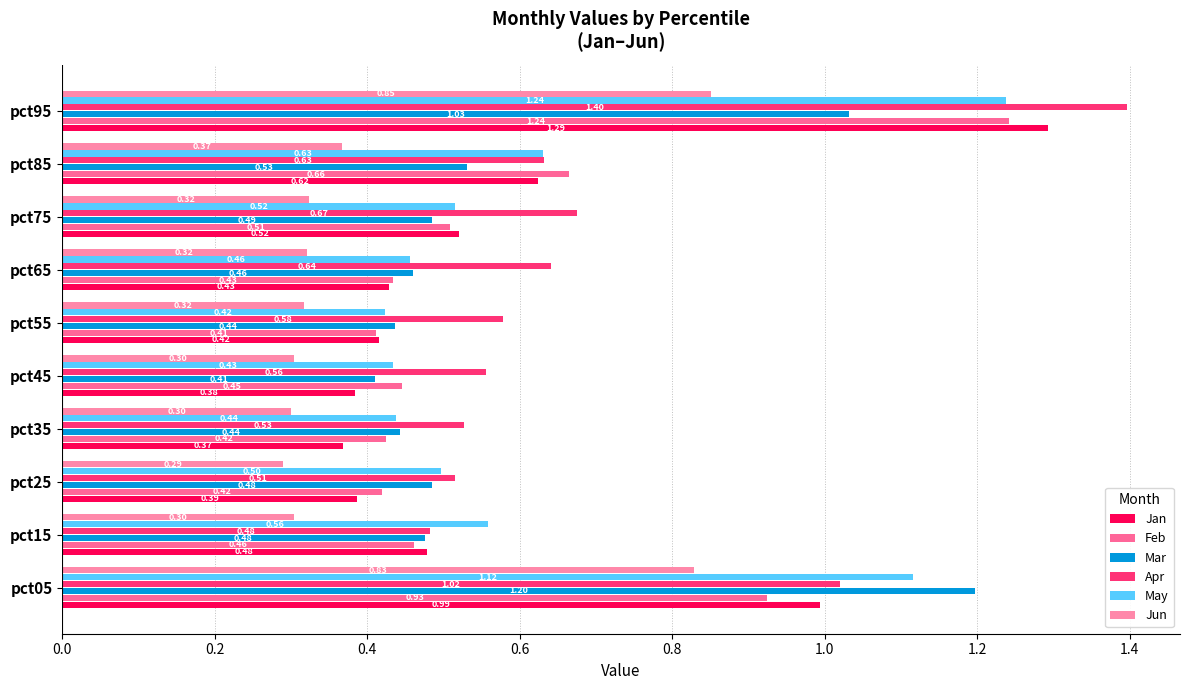

At which category does the chart reach its minimum across all series?

pct25